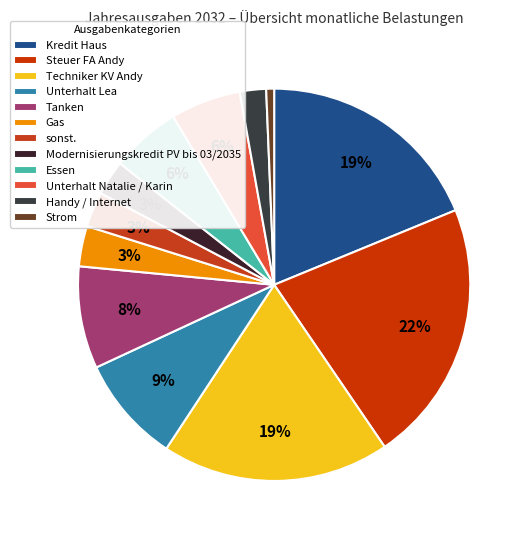

To the nearest percent, what percentage of the pie is Strom?

1%